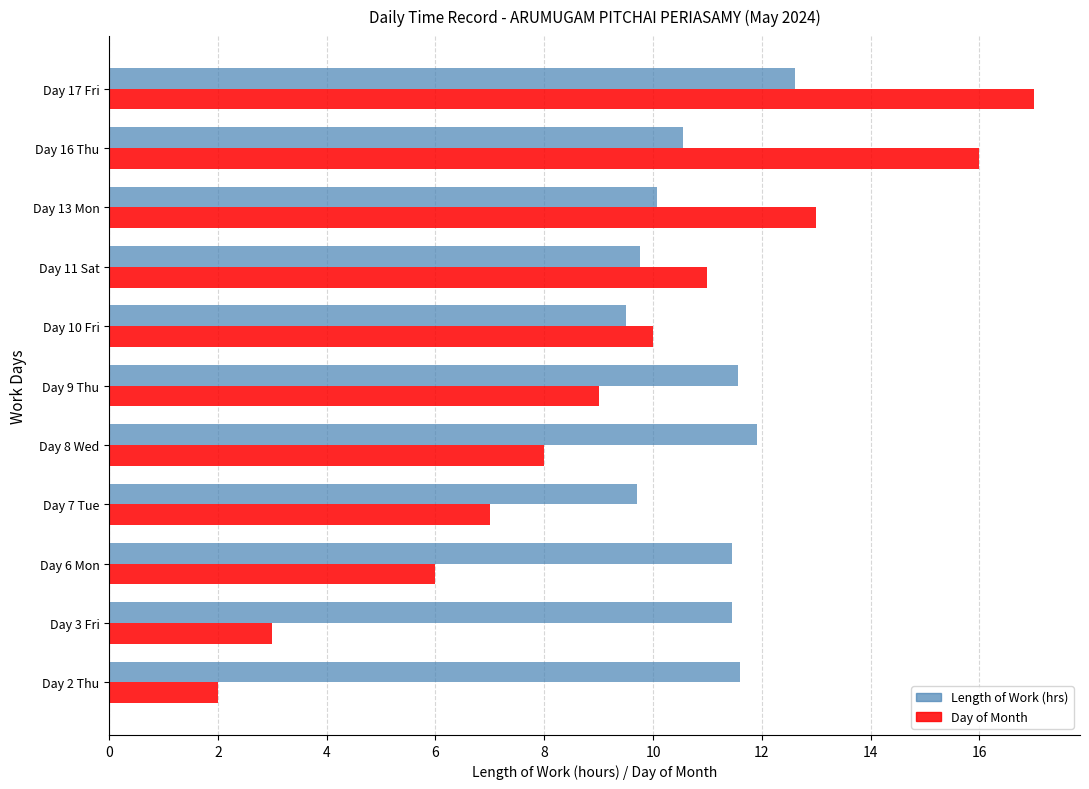

Rank the series at Day 2 Thu from lowest to highest value.

Day of Month, Length of Work (hrs)